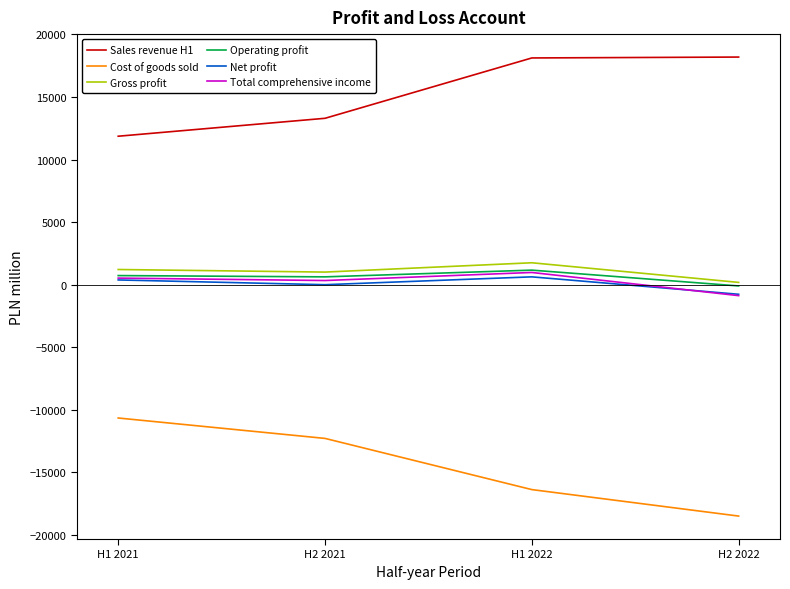

True or false: Total comprehensive income and Cost of goods sold intersect in this chart.

False